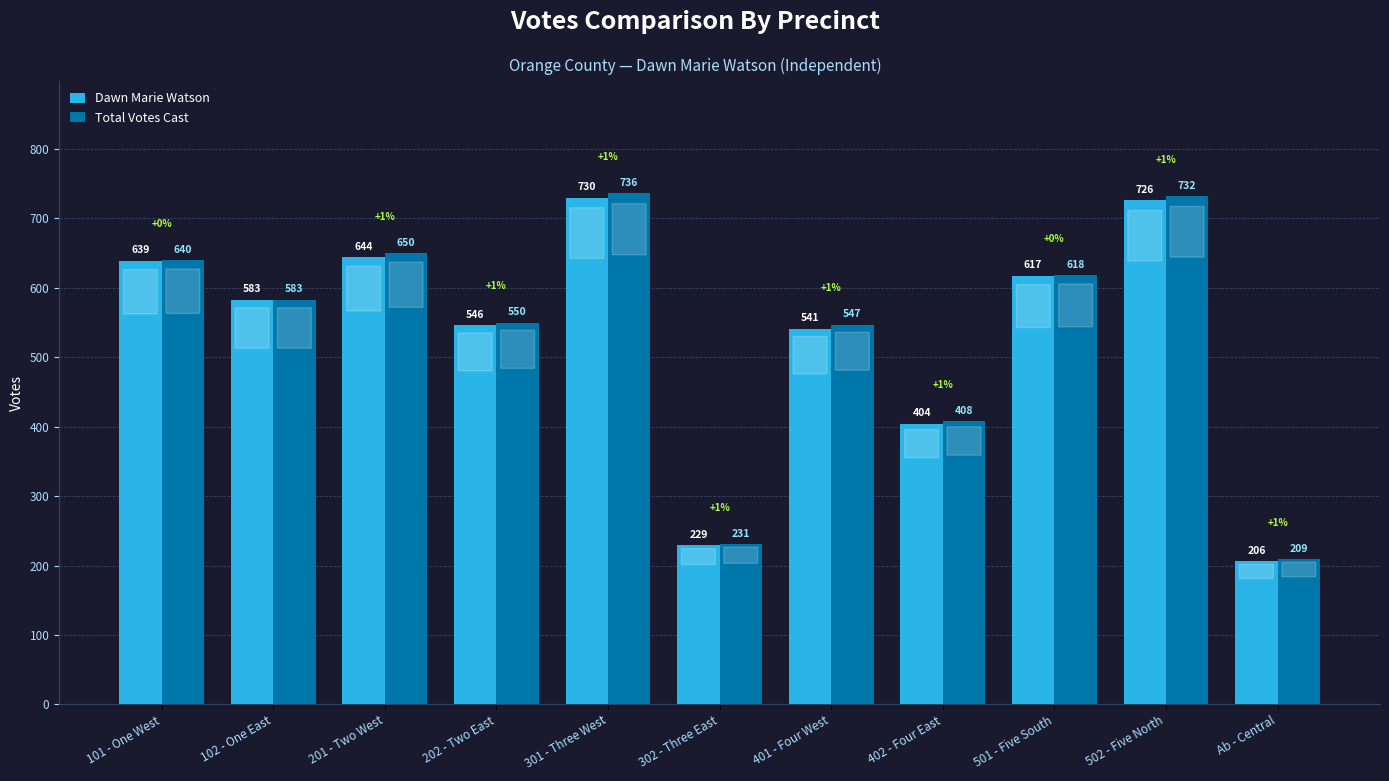

What position from the right is 101 - One West?

11